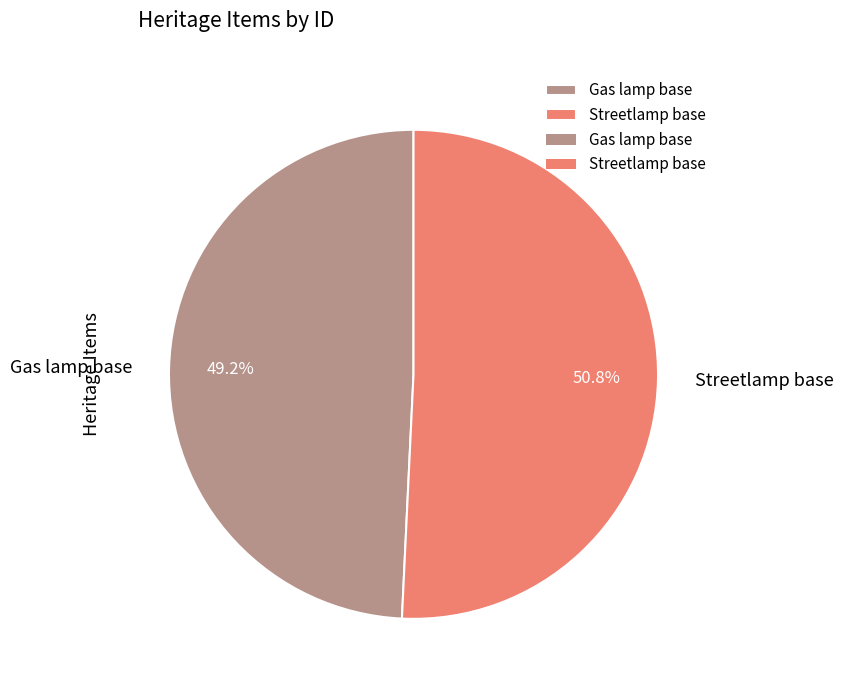

Is it true that Gas lamp base is 43% of the pie?

False